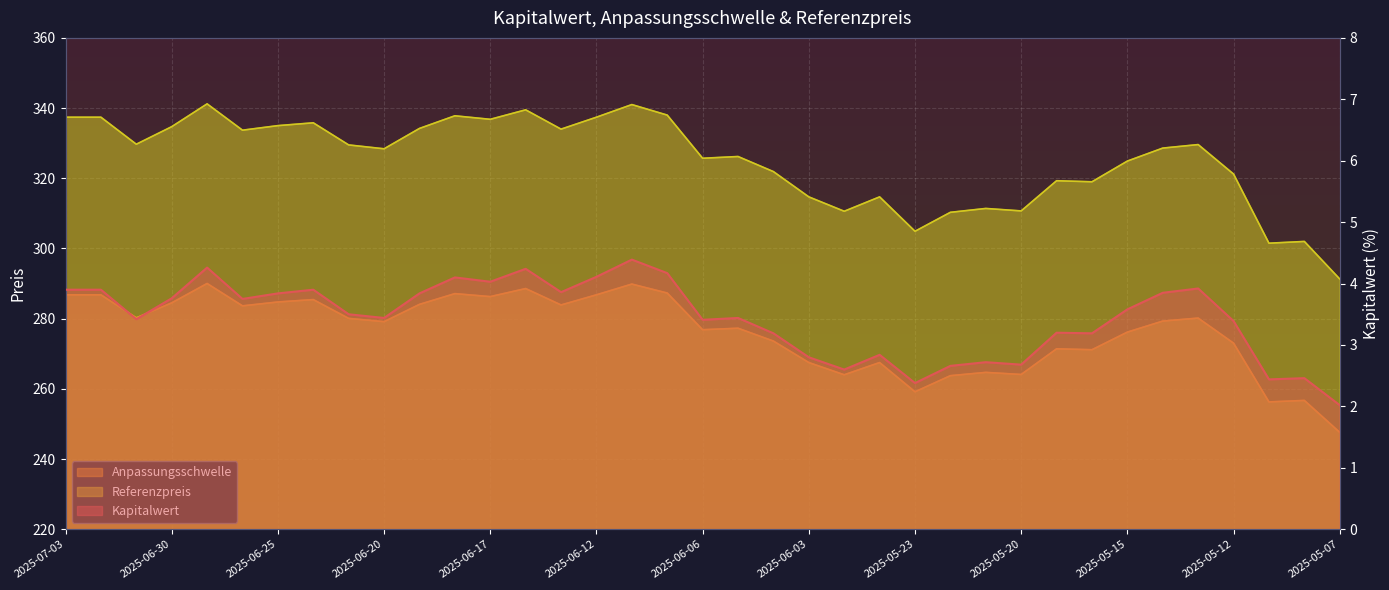

What is the value of the Anpassungsschwelle point at the 9th from the left?

280.1